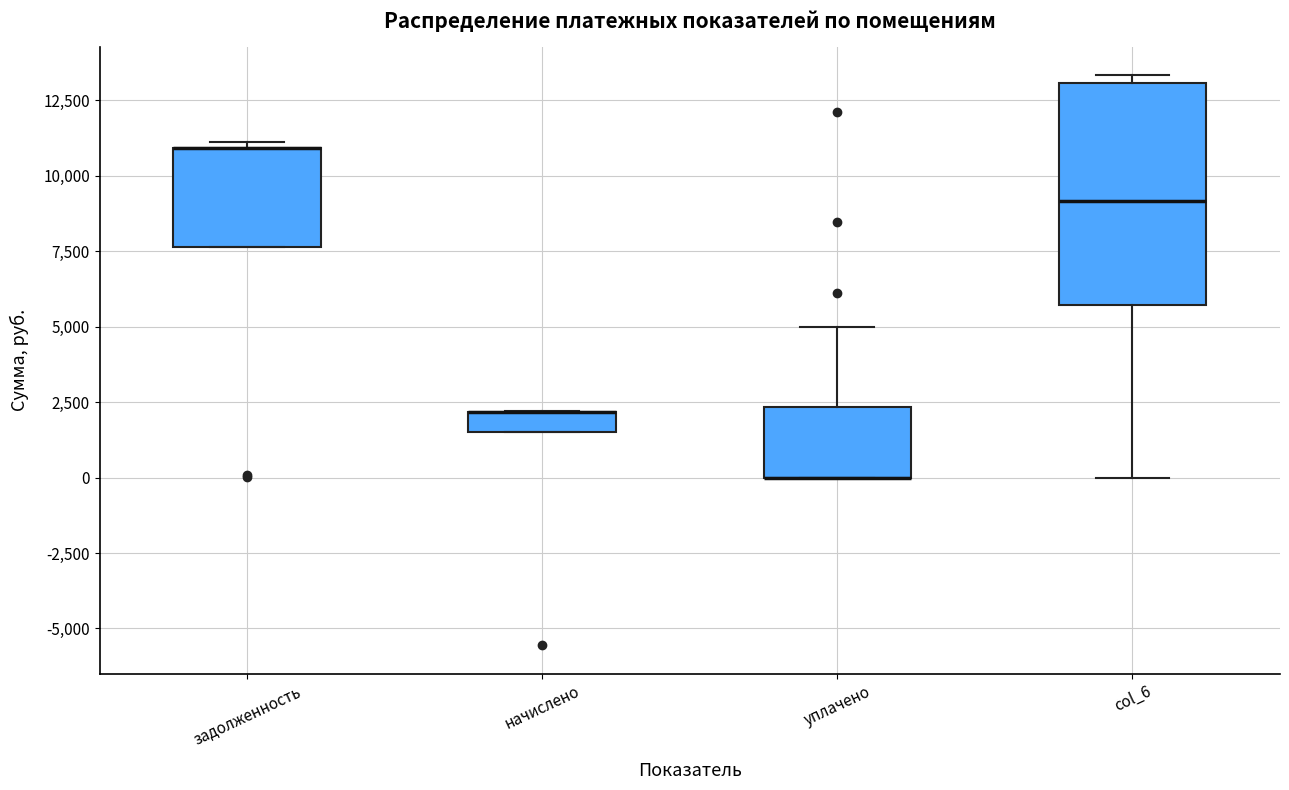

Where is the lower edge of the box for уплачено on the y-axis? The values are not printed on the chart, so give them approximately, as read against the axis.

0